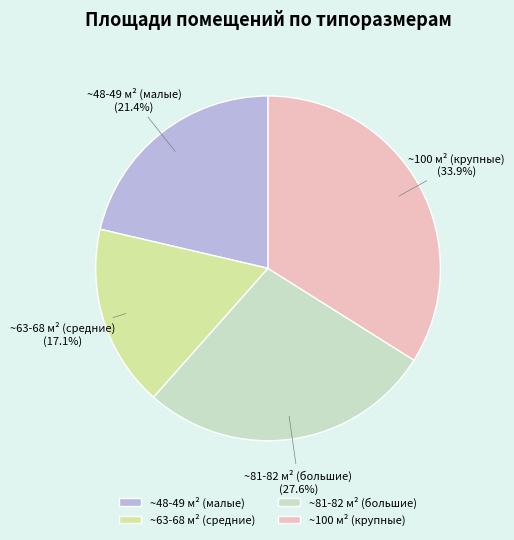

What is the ratio of the value at ~100 м² (крупные) to the value at ~48-49 м² (малые)?

1.6